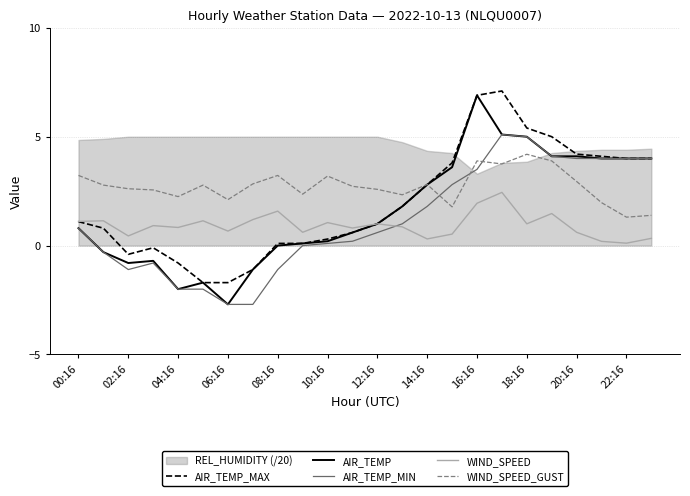

True or false: WIND_SPEED_GUST has a value of 3.2 at 08:16.

True